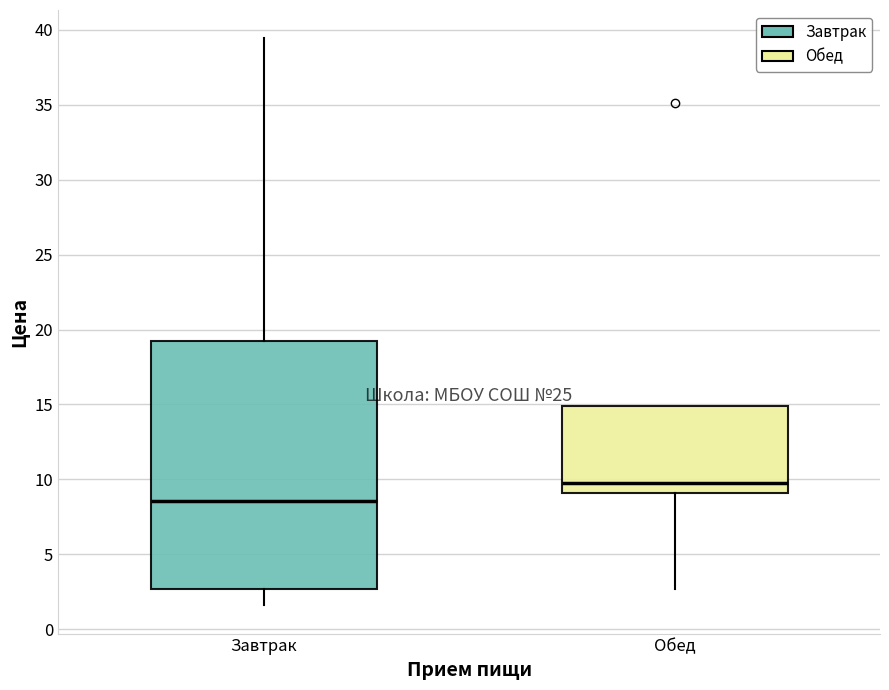

Which box's median line is the highest?

Обед